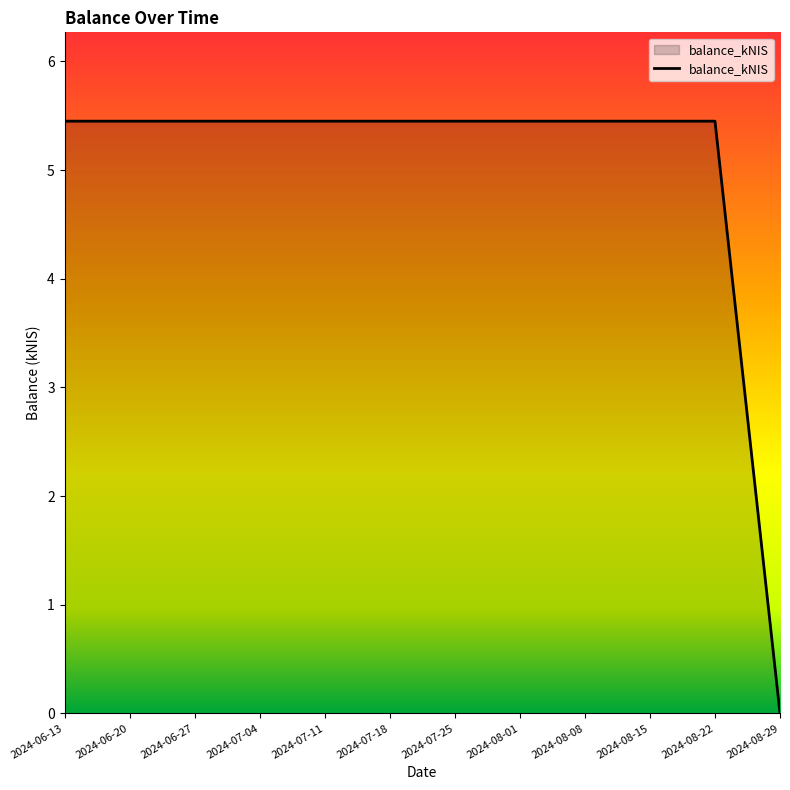

Reading left to right, what are all the values shown in this chart?

2024-06-13=5.5	2024-06-20=5.5	2024-06-27=5.5	2024-07-04=5.5	2024-07-11=5.5	2024-07-18=5.5	2024-07-25=5.5	2024-08-01=5.5	2024-08-08=5.5	2024-08-15=5.5	2024-08-22=5.5	2024-08-29=0.0